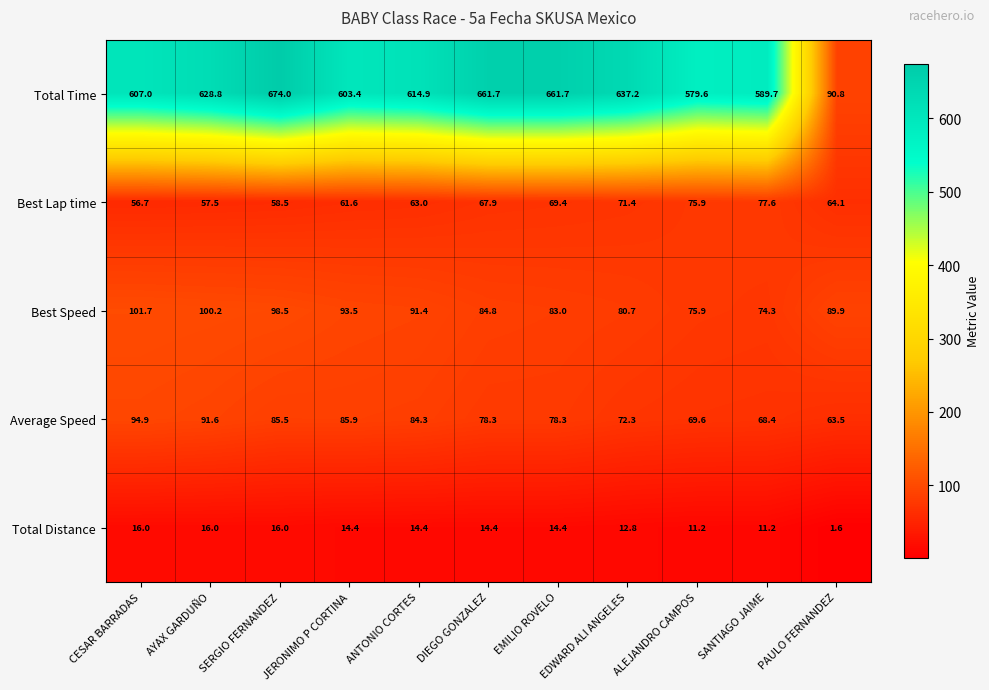

What is the smallest value displayed?

1.6